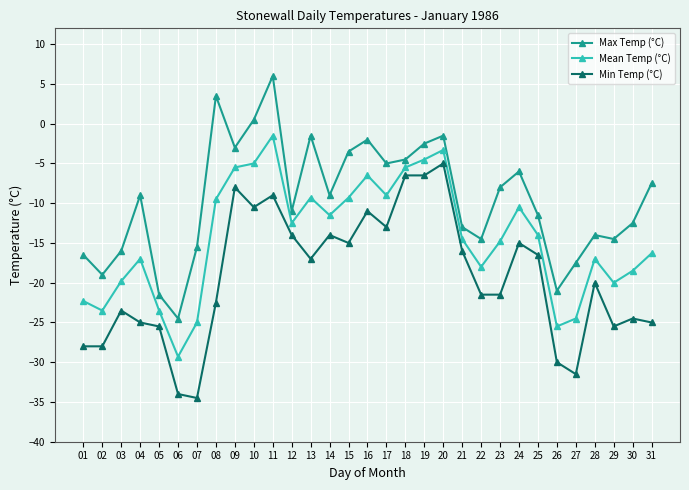

At which category does Min Temp (°C) reach its first local peak?

03